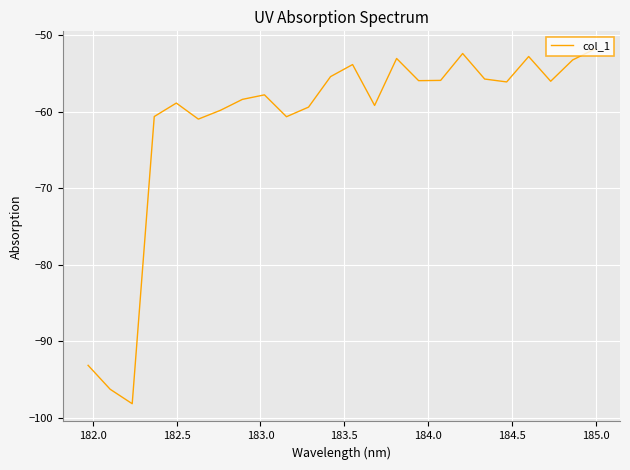

What is the smallest value displayed?

-98.1